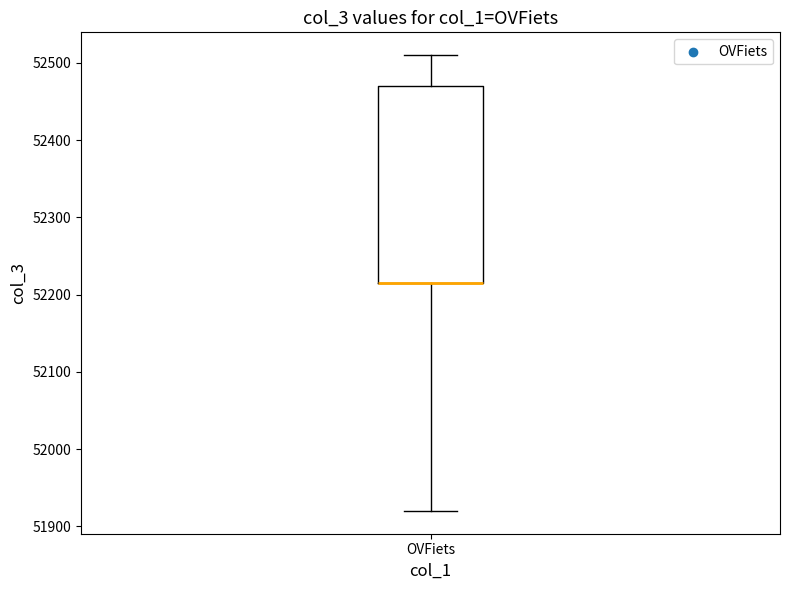

Read this box plot against the y-axis: the position of the median line, the range covered by the box, and the ends of both whiskers. The values are not printed on the chart, so give them approximately, as read against the axis.

median 52220 (drawn on the box's lower edge), box 52220 to 52470, whiskers 51920 to 52510